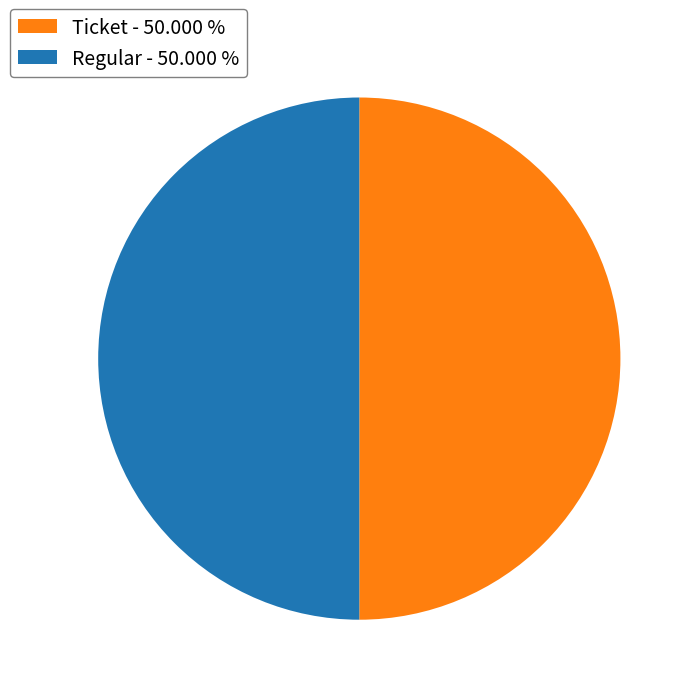

Count the number of slices in the pie.

2